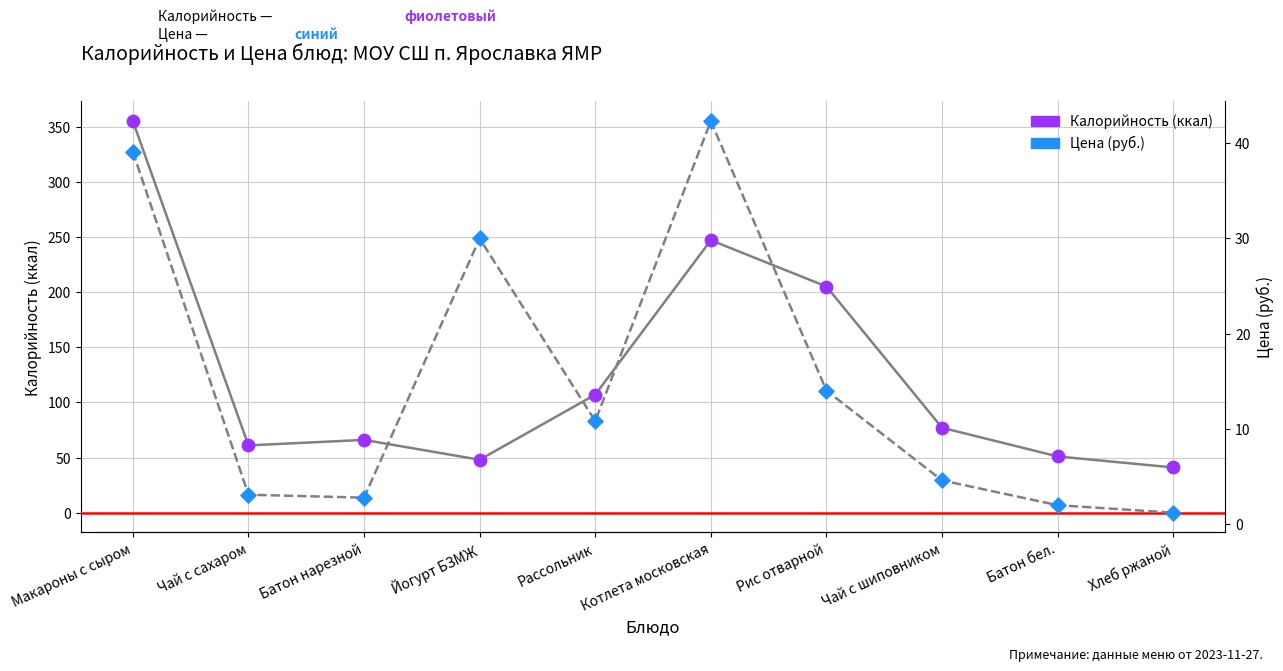

What are all the series names shown in the legend?

Калорийность, Цена